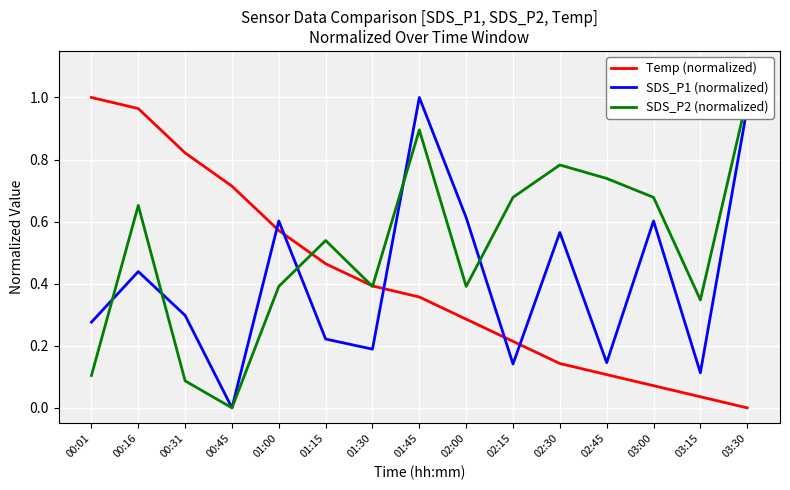

What is the difference between the Temp (normalized) values at 02:00 and 02:45?

0.2